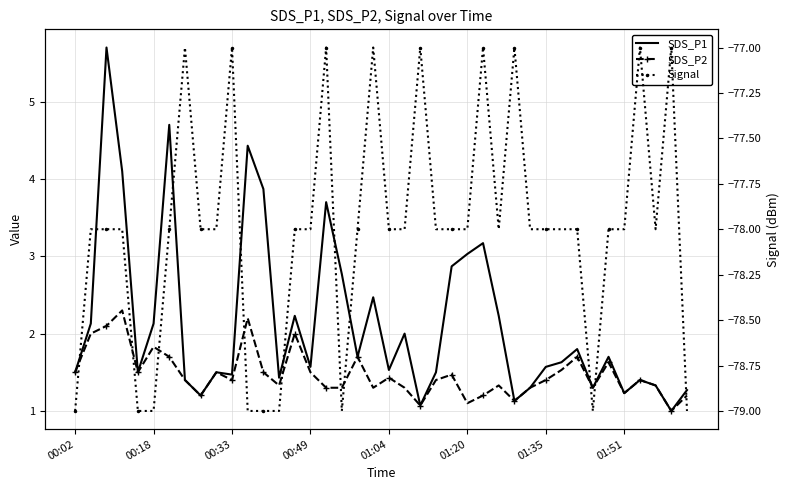

Which has a higher value, 23 or 01:35?

01:35